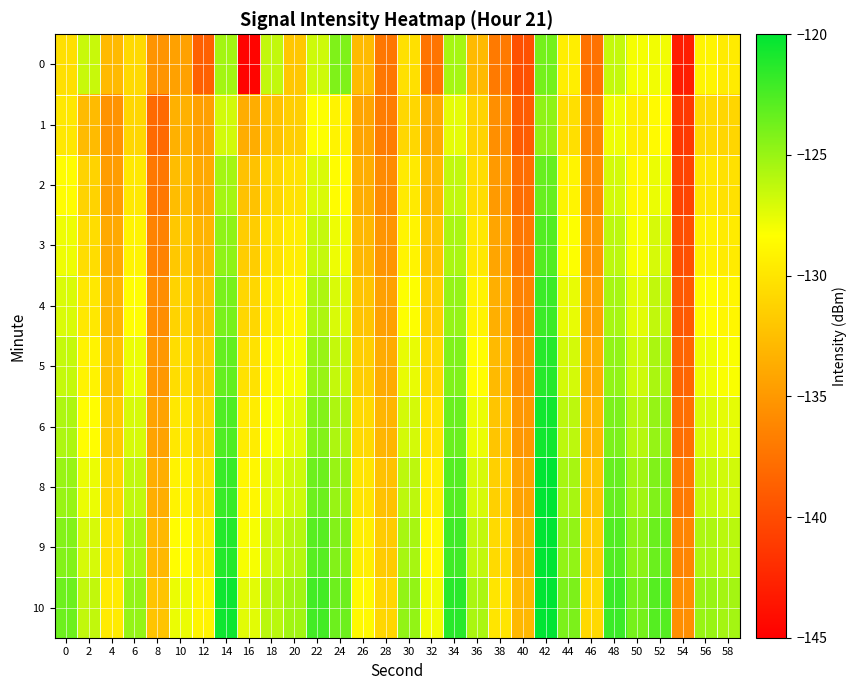

At which category is the sum across all series the highest?

42